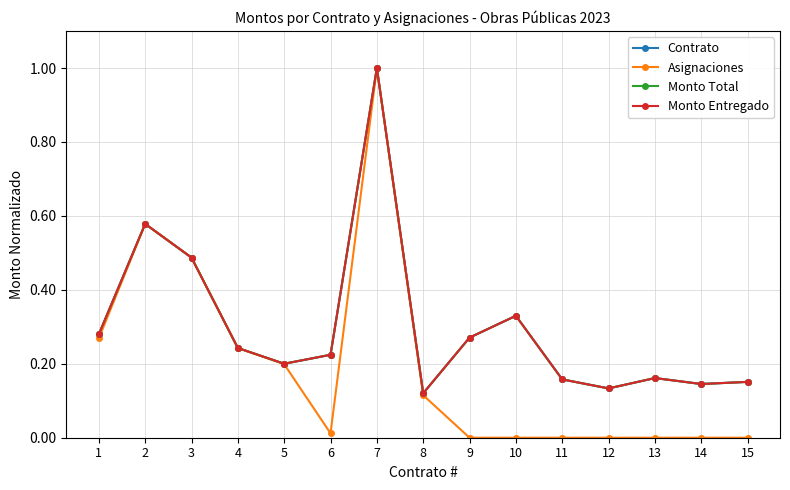

True or false: Asignaciones and Contrato cross at least once.

False